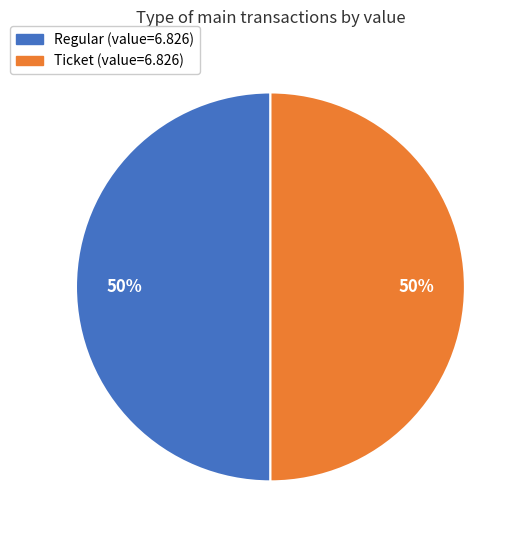

To the nearest percent, what is the average slice percentage?

50%